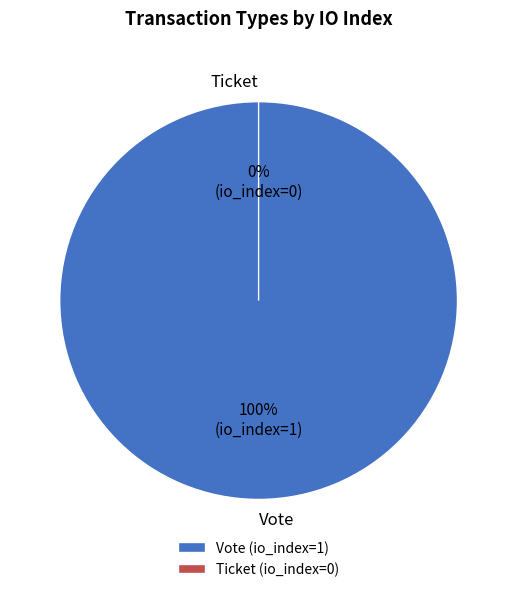

Combined, what portion of the pie is Ticket and Vote?

100.0%